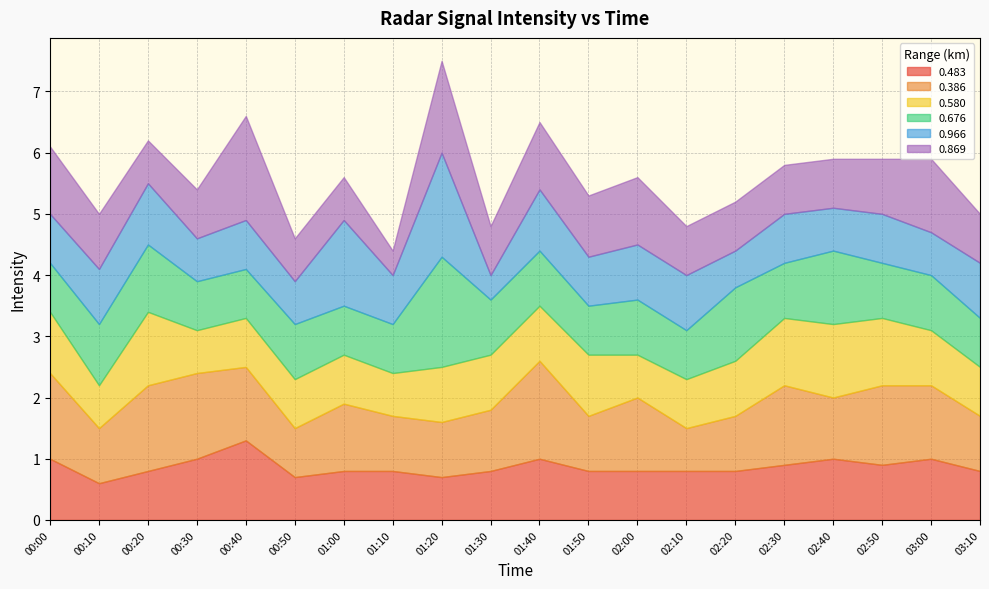

Is it true that 0.386 equals 0.6 at 01:50?

False